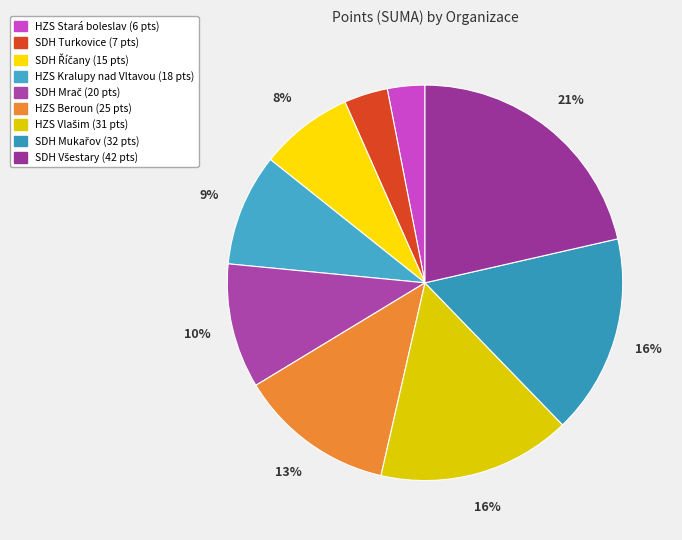

Is it true that SDH Turkovice is 4% of the pie?

True